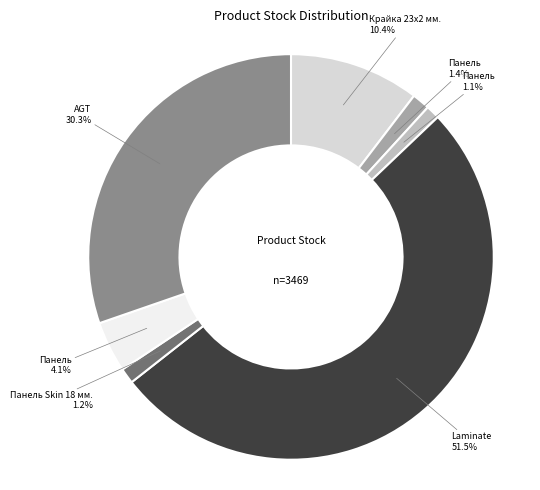

Count the number of slices in the pie.

7